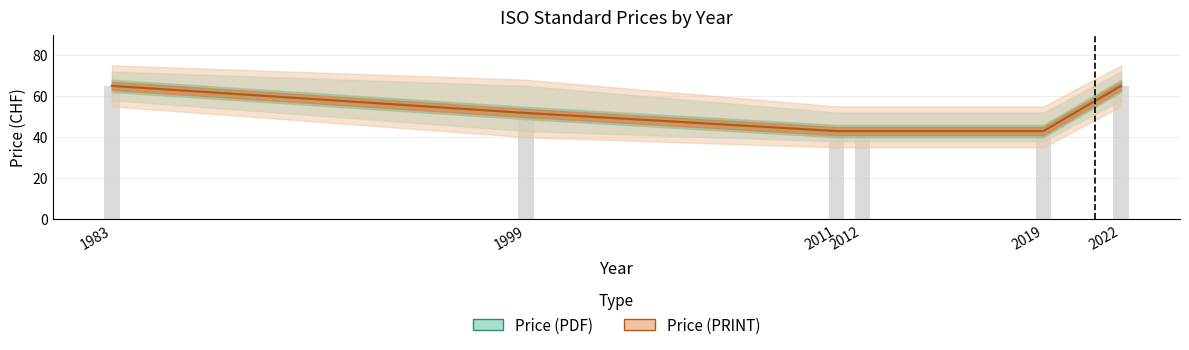

Read the Price (PRINT) value at 2019.

43.0